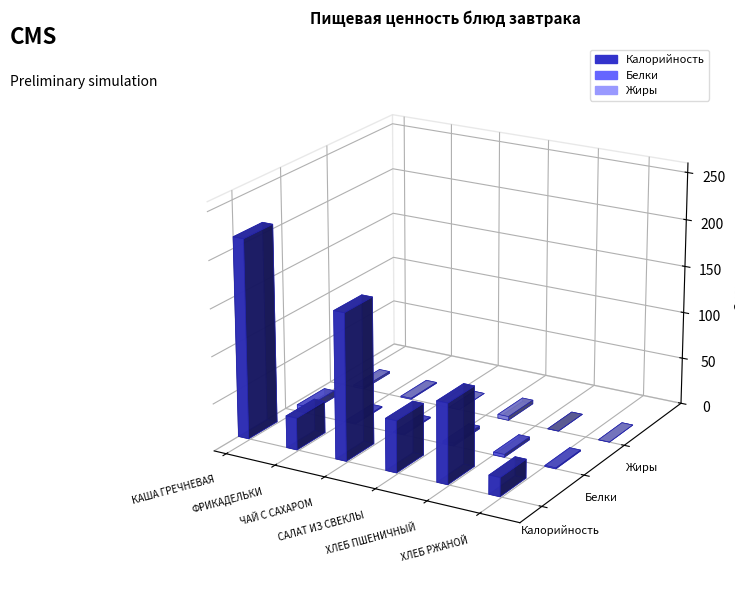

True or false: Белки has a value of 5 at САЛАТ ИЗ СВЕКЛЫ.

False